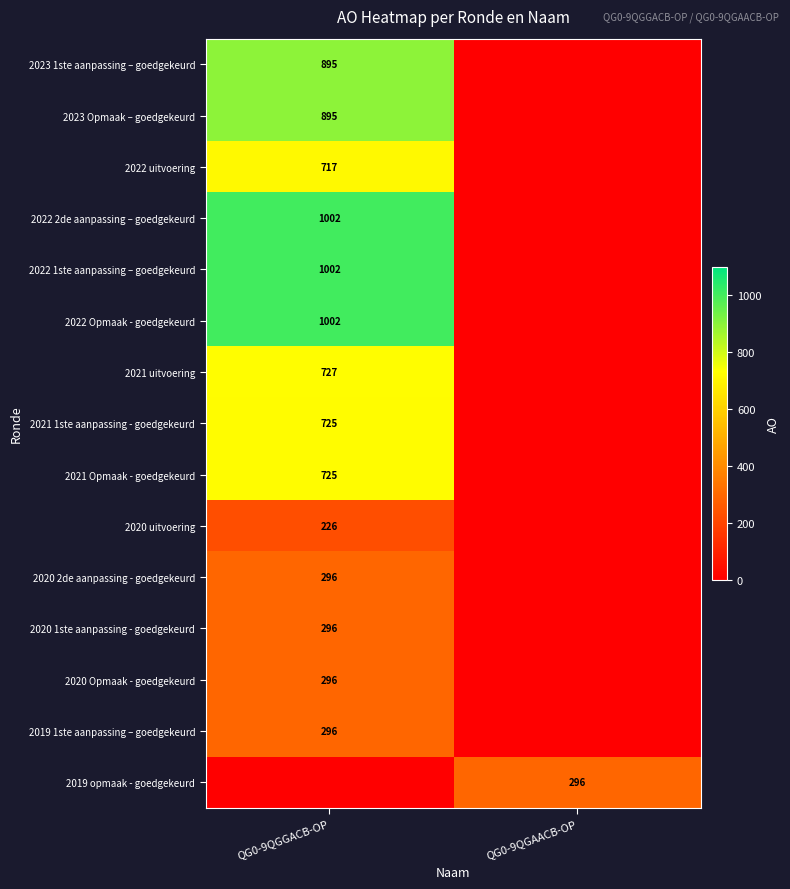

What is the maximum value shown in the chart?

1002